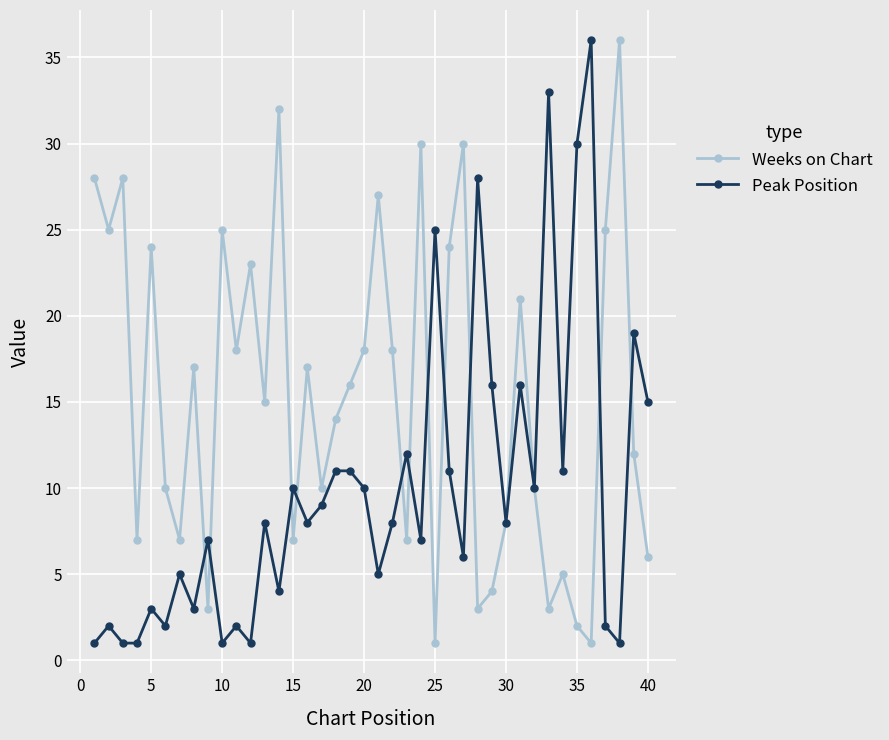

What are all the series names shown in the legend?

Weeks on Chart, Peak Position